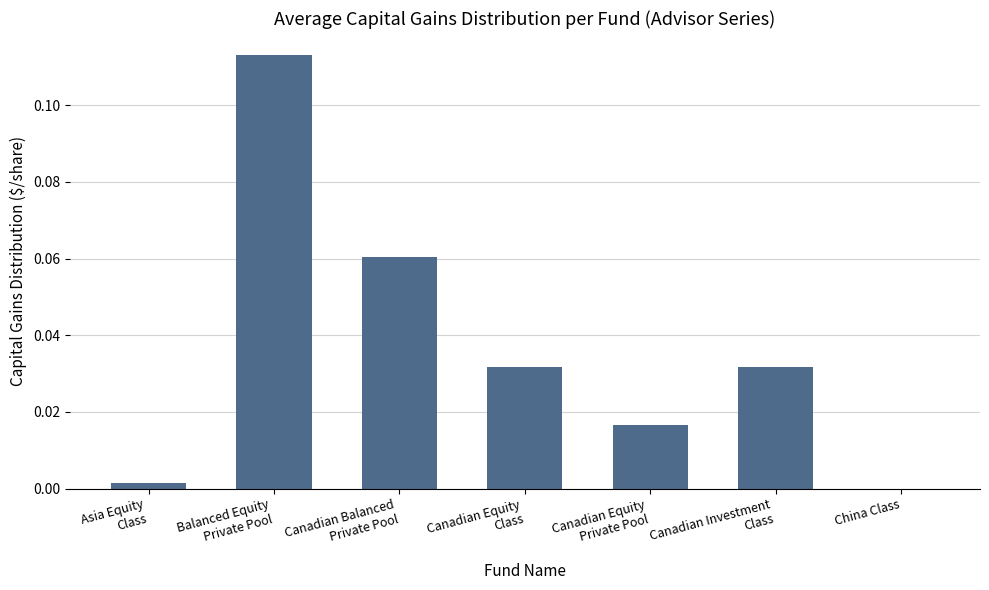

What is the sum of all values?

0.3